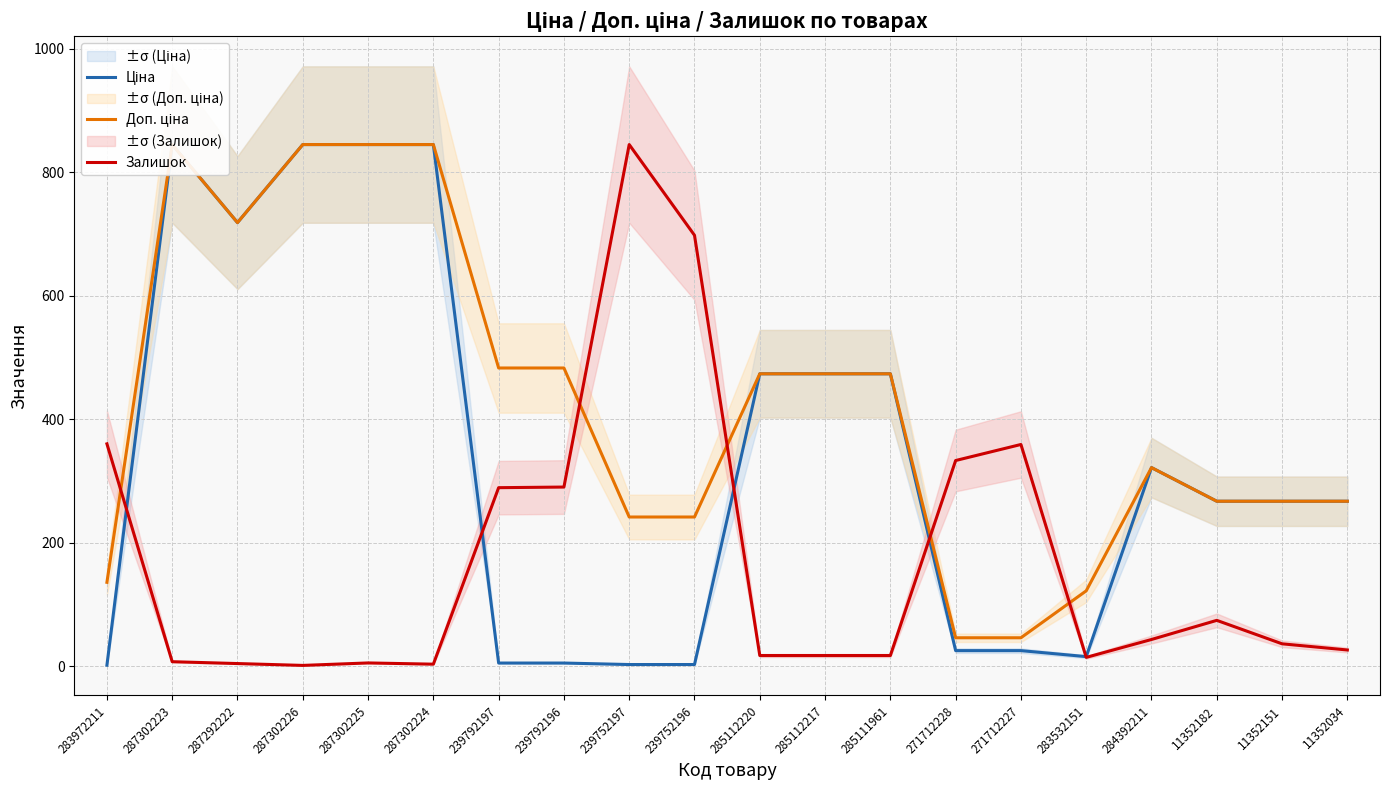

What is the sum of all Доп. ціна values?

8439.7